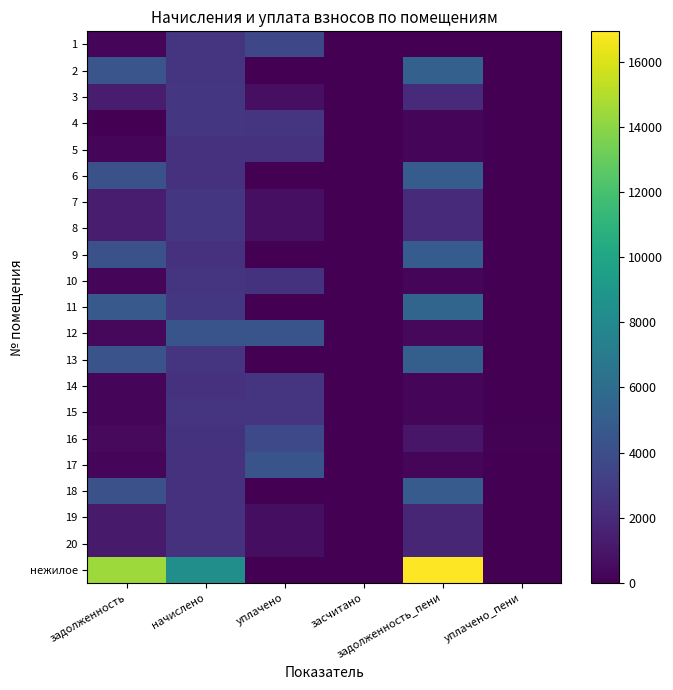

What is the spread (max minus min) of values at задолженность_пени?

16927.4